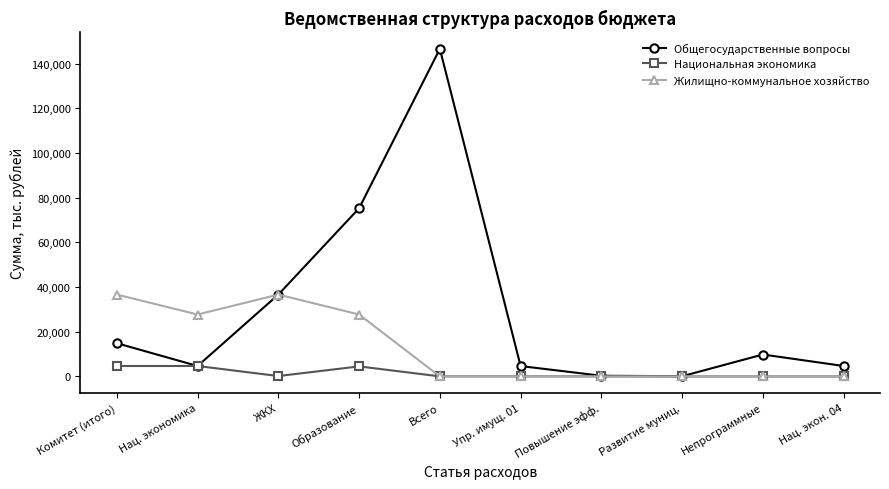

Between Комитет (итого) and Упр. имущ. 01, which series saw the biggest shift?

Жилищно-коммунальное хозяйство